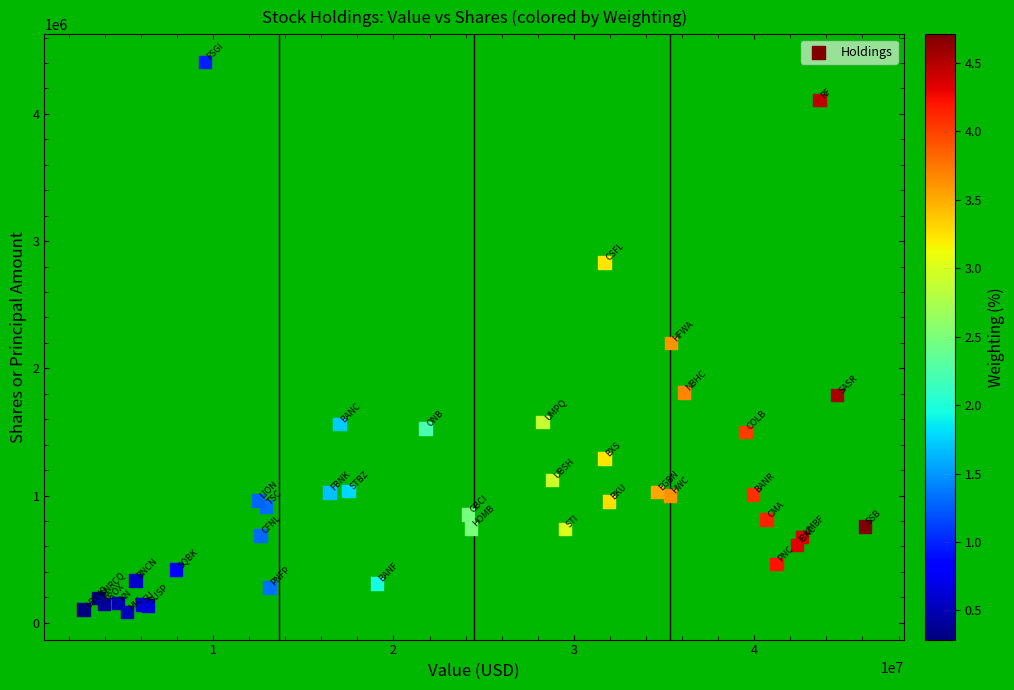

What Y value in the scatter plot is closest to 2246415?

2198590